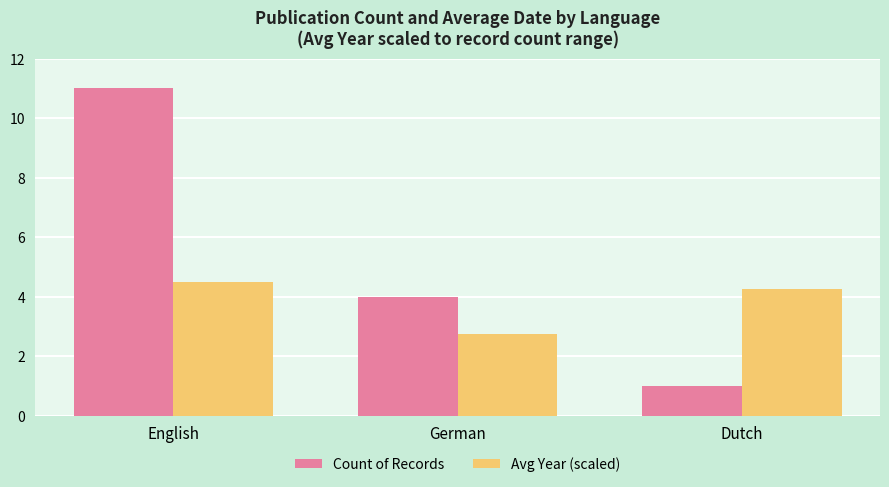

Which category has the lowest value across all series?

Dutch